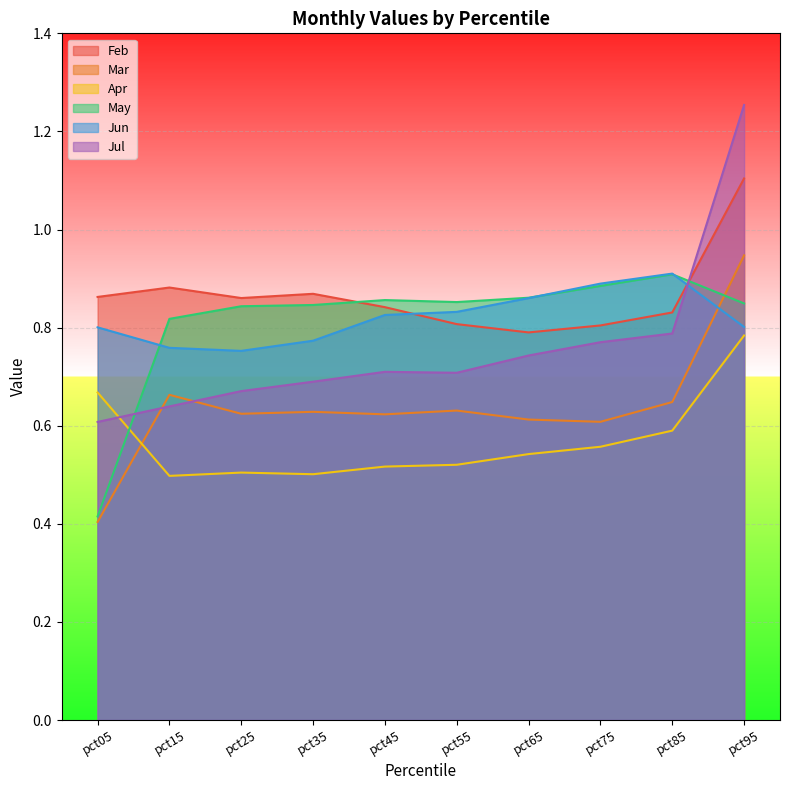

What is the approximate value of Mar at pct75?

0.6